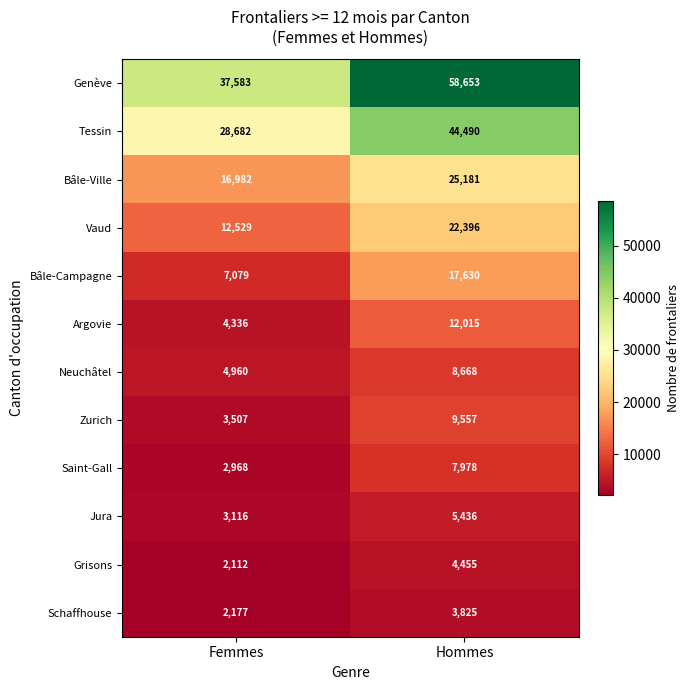

What is the greatest value displayed?

58653